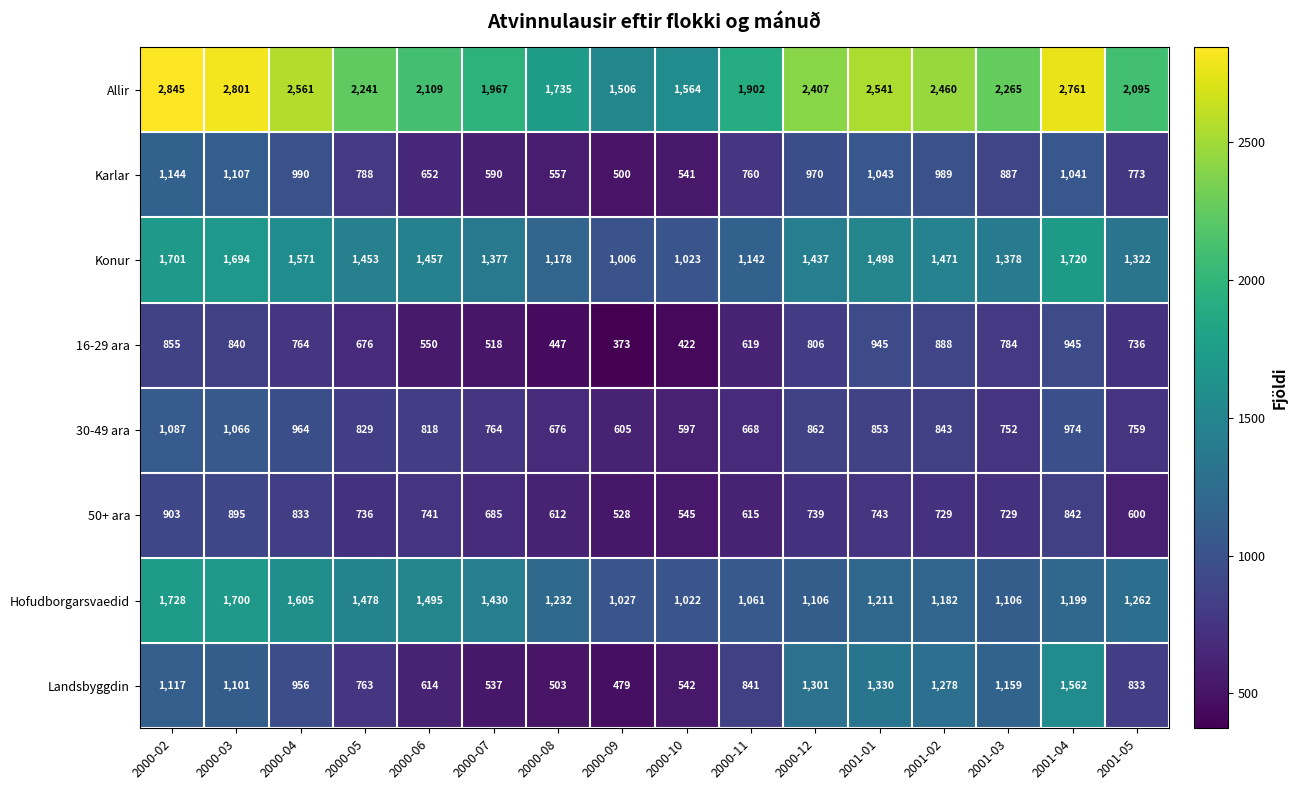

How many series are shown in this chart?

8